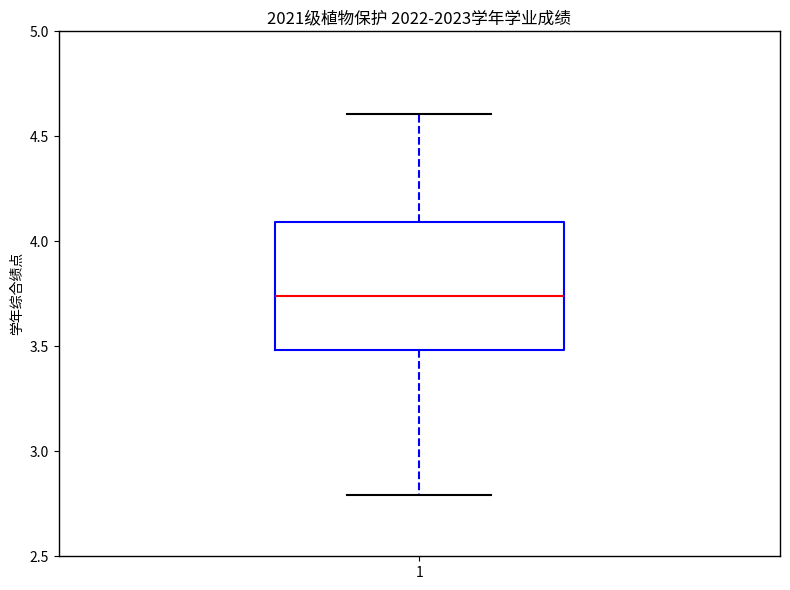

Transcribe this box plot: give where the median line is, the range the box spans, and where the two whiskers end, as read against the y-axis. The values are not printed on the chart, so give them approximately, as read against the axis.

median 3.75, box 3.50 to 4.10, whiskers 2.80 to 4.60